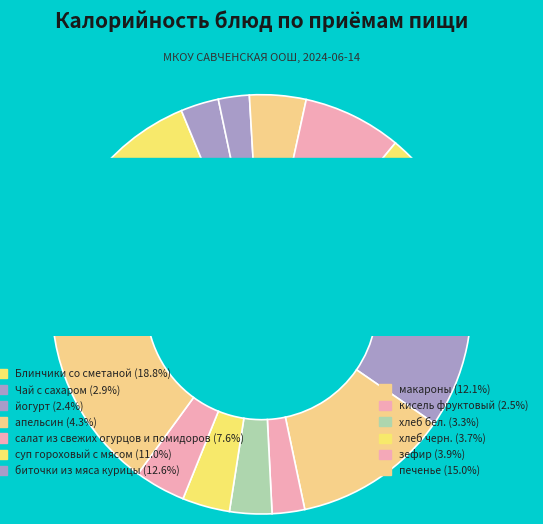

True or false: печенье accounts for 2% of the total.

False